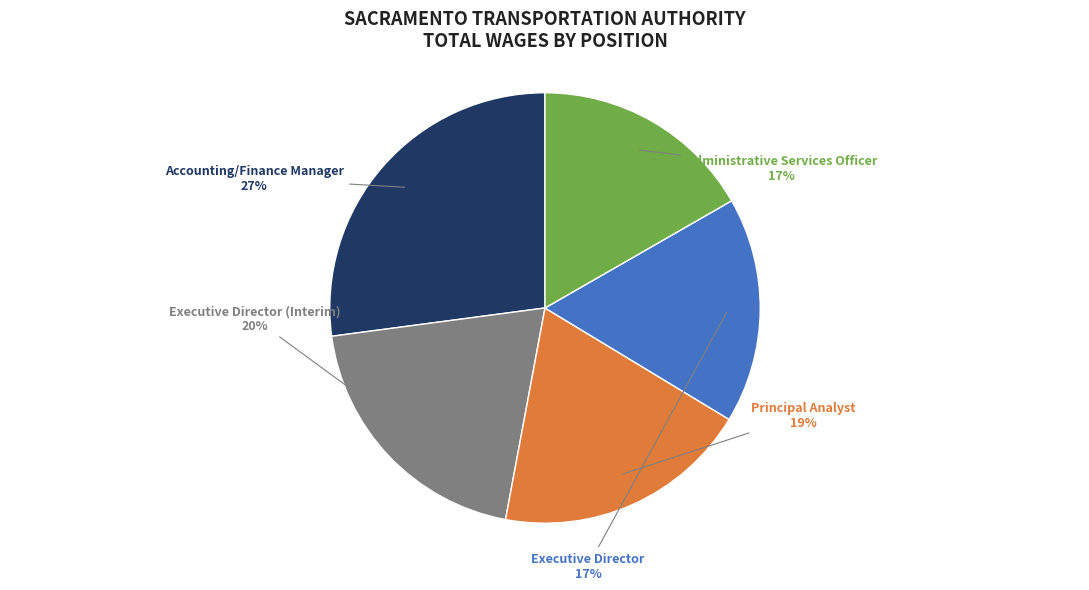

Does any single category account for the majority?

No